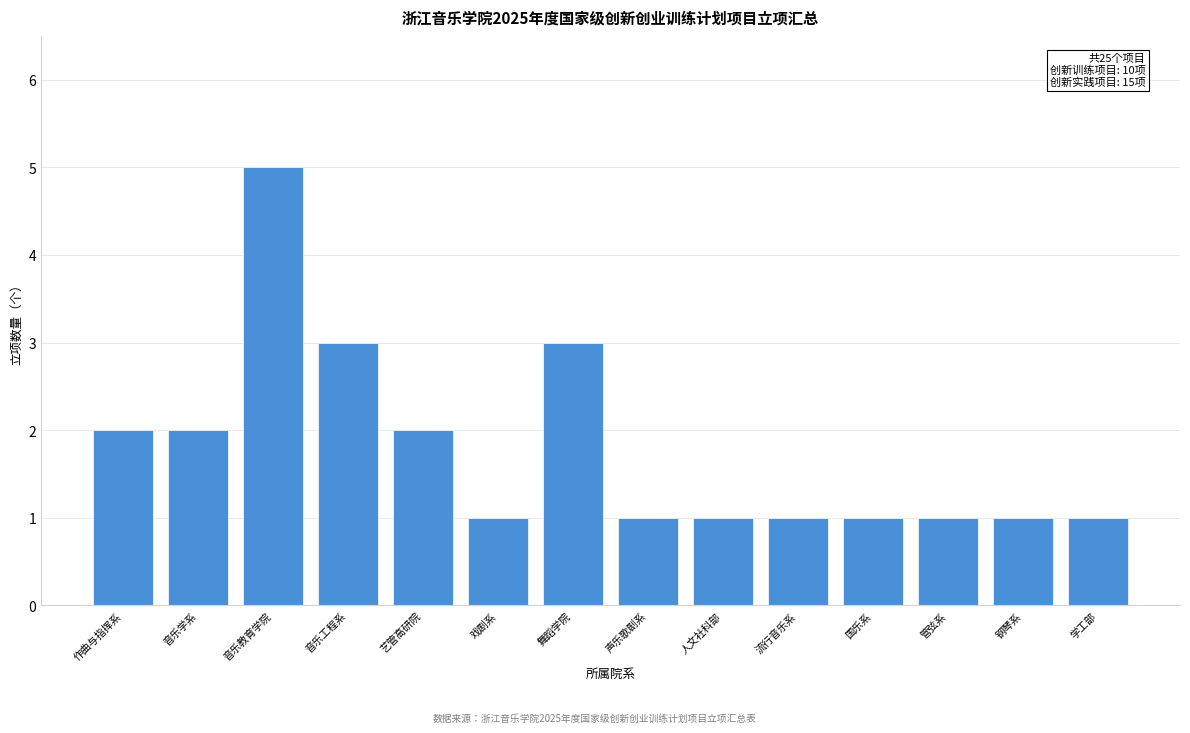

Reading right to left, what are all the values shown in this chart?

1	1	1	1	1	1	1	3	1	2	3	5	2	2